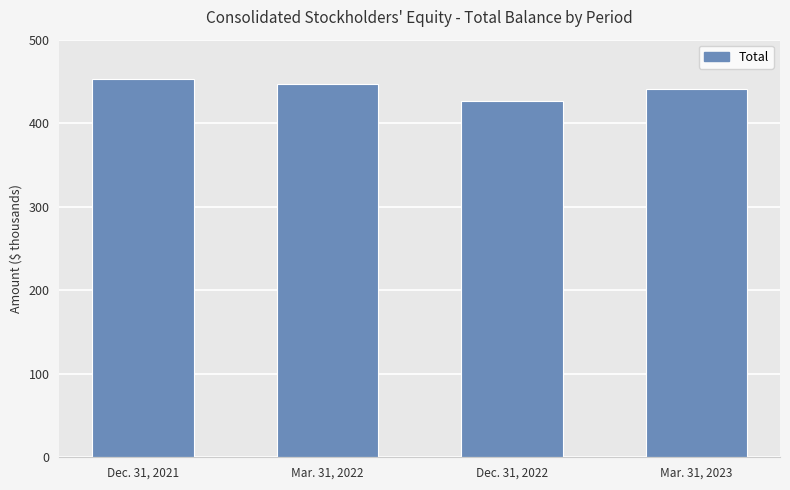

What is the difference between the second highest and second lowest values?

6065